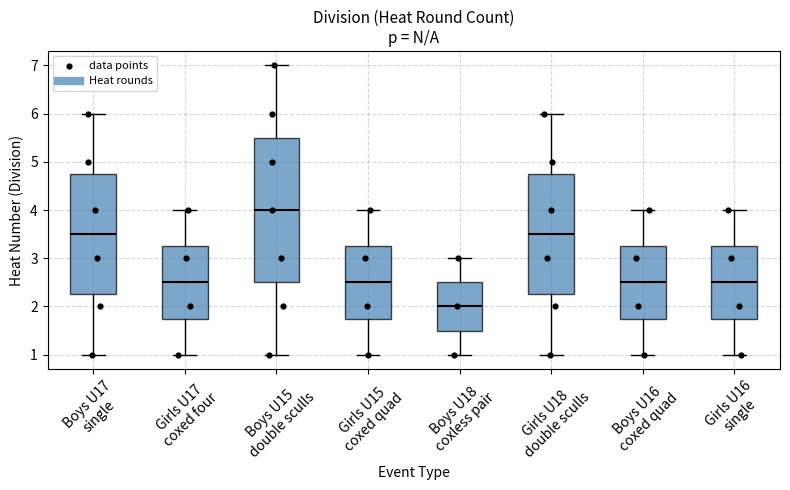

Reading left to right, transcribe this box plot: for each box, give where its median line is, the range the box spans, and where its two whiskers end, as read against the y-axis. The values are not printed on the chart, so give them approximately, as read against the axis.

Boys U17 single: median 3.5, box 2.3 to 4.8, whiskers 1.0 to 6.0
Girls U17 coxed four: median 2.5, box 1.8 to 3.3, whiskers 1.0 to 4.0
Boys U15 double sculls: median 4.0, box 2.5 to 5.5, whiskers 1.0 to 7.0
Girls U15 coxed quad: median 2.5, box 1.8 to 3.3, whiskers 1.0 to 4.0
Boys U18 coxless pair: median 2.0, box 1.5 to 2.5, whiskers 1.0 to 3.0
Girls U18 double sculls: median 3.5, box 2.3 to 4.8, whiskers 1.0 to 6.0
Boys U16 coxed quad: median 2.5, box 1.8 to 3.3, whiskers 1.0 to 4.0
Girls U16 single: median 2.5, box 1.8 to 3.3, whiskers 1.0 to 4.0